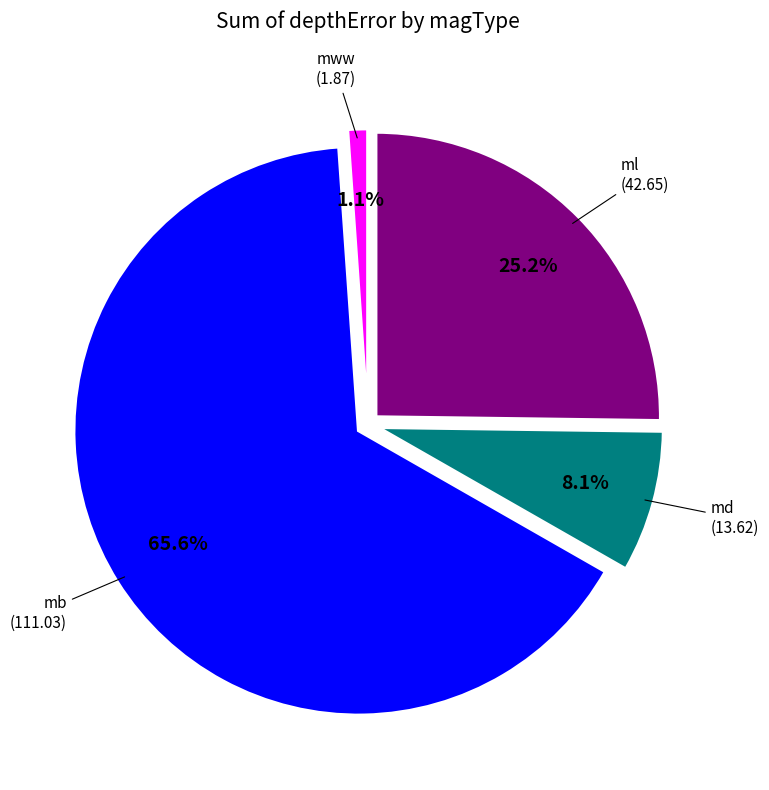

Is there a majority slice in this chart?

Yes